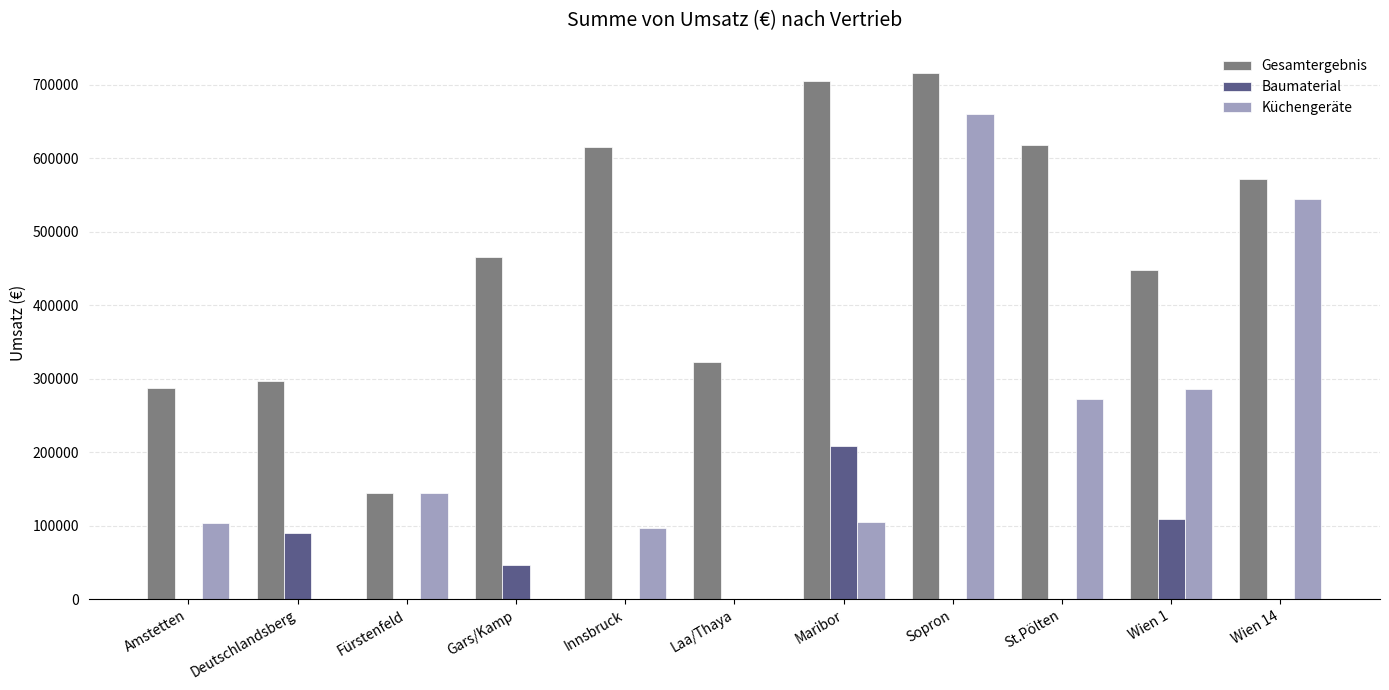

At which label is Baumaterial closest to 104180?

Wien 1